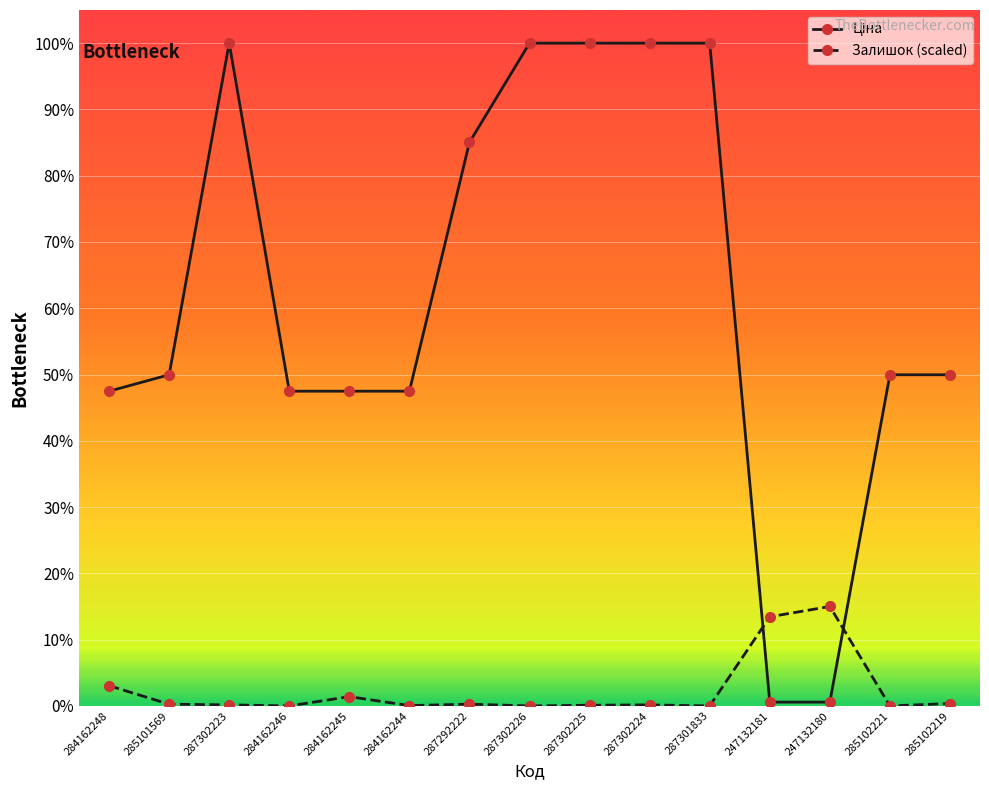

What is the label of the 11th point from the right?

284162245